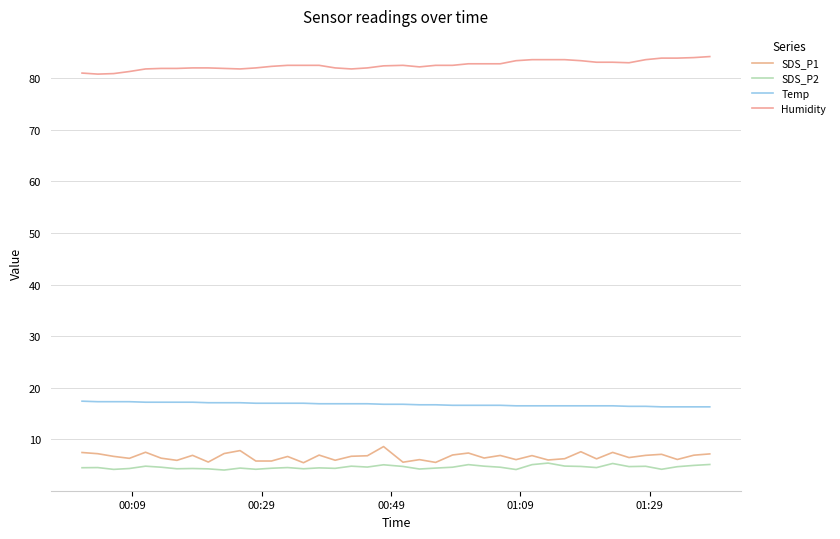

True or false: Humidity and SDS_P2 intersect in this chart.

False